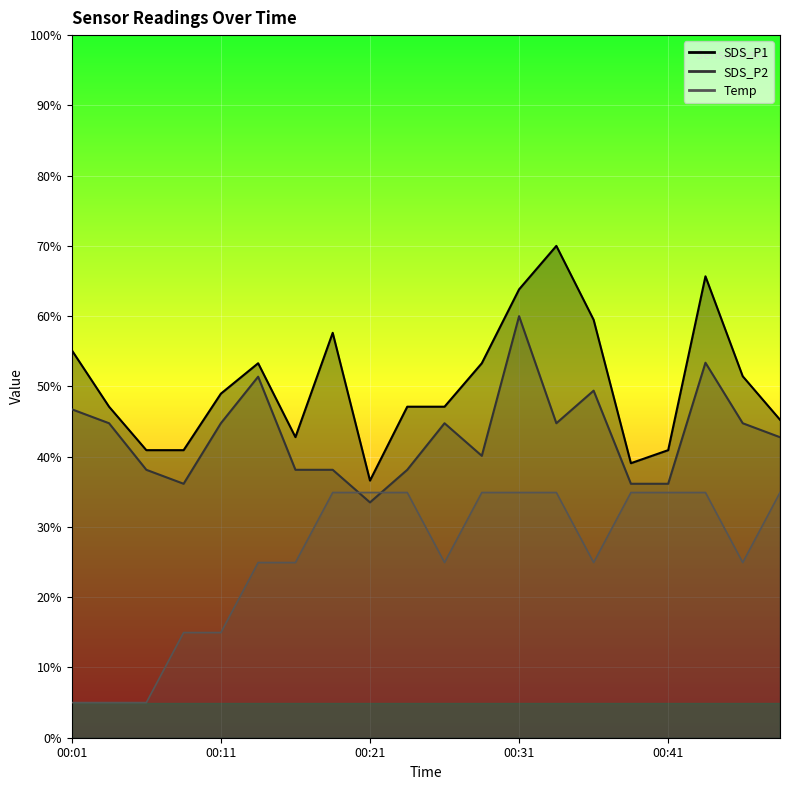

Where is the first local minimum for Temp?

00:26